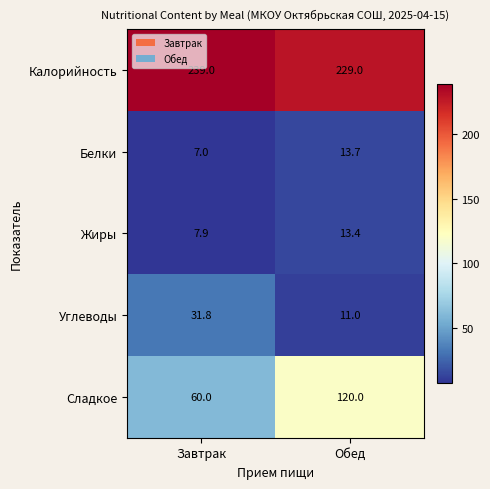

Which category has the lowest value across all series?

Завтрак